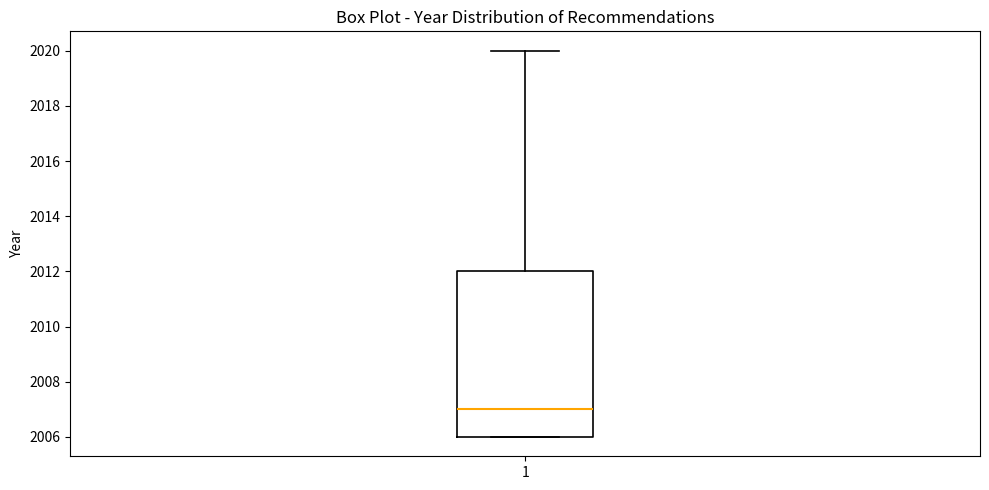

Read this box plot against the y-axis: the position of the median line, the range covered by the box, and the ends of both whiskers. The values are not printed on the chart, so give them approximately, as read against the axis.

median 2007, box 2006 to 2012, whiskers 2006 to 2020